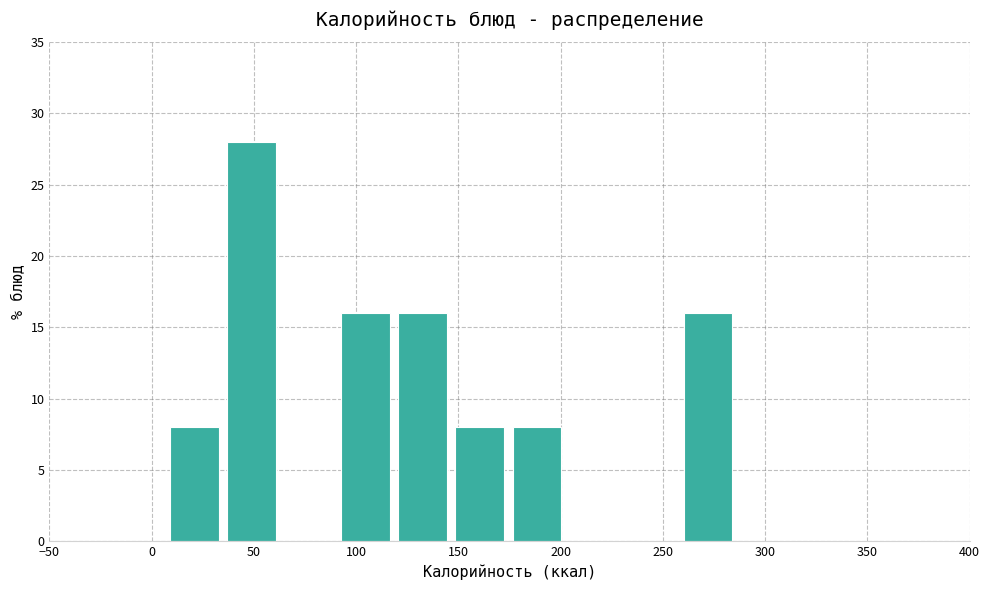

Reading left to right, transcribe this chart: for each bar, give the range it covers on the x-axis and its height. Neither the bar edges nor the heights are printed on the chart, so give them approximately, as read against the axes.

5 to 35: 8
35 to 65: 28
65 to 90: 0
90 to 120: 16
120 to 145: 16
145 to 175: 8
175 to 200: 8
200 to 230: 0
230 to 260: 0
260 to 285: 16